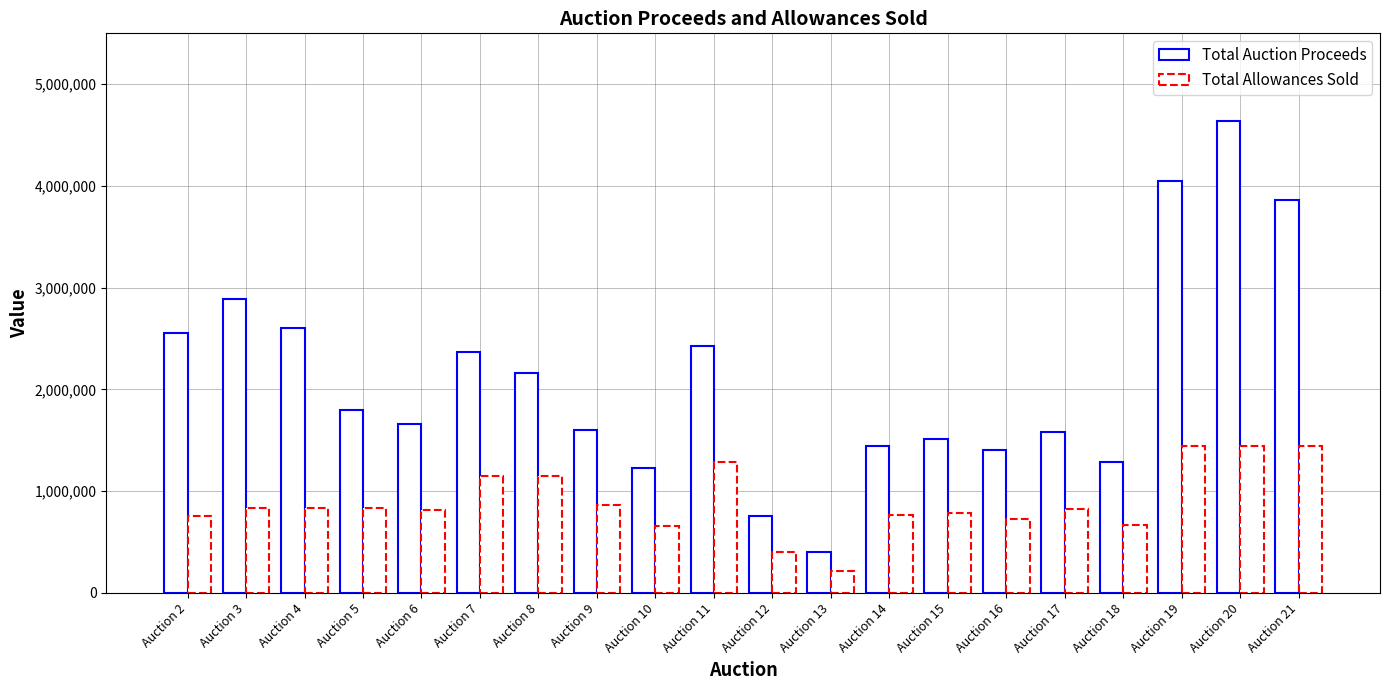

How many categories are shown in the chart?

20